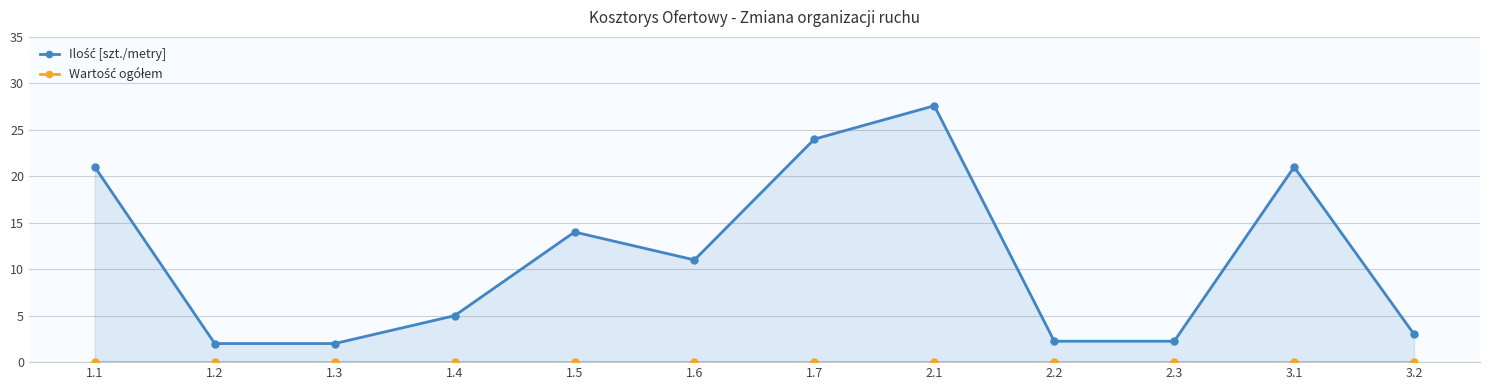

True or false: Wartość ogółem and Ilość [szt./metry] intersect in this chart.

False